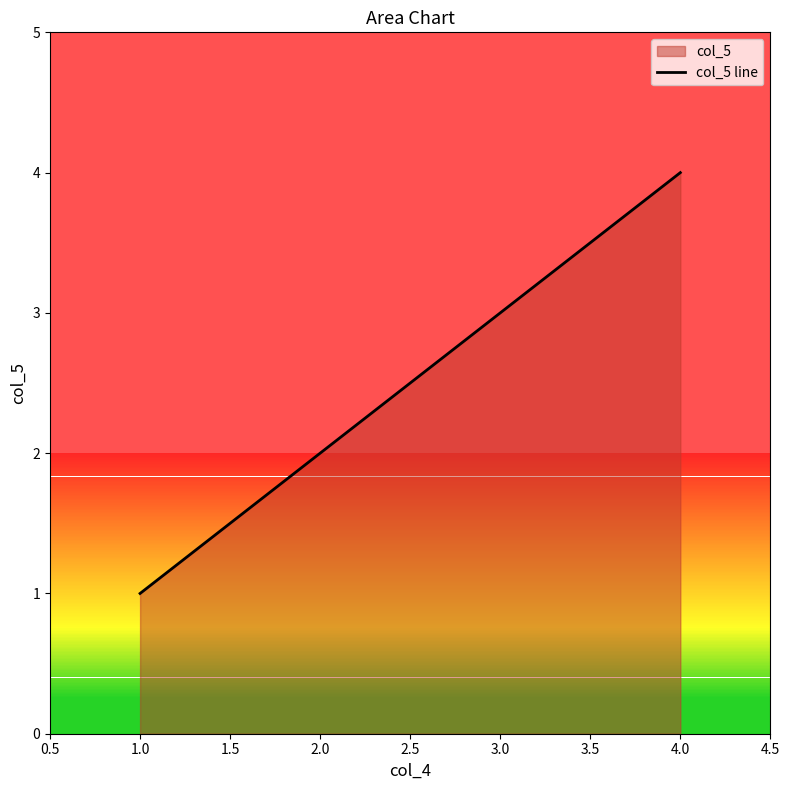

What is the maximum value shown in the chart?

4